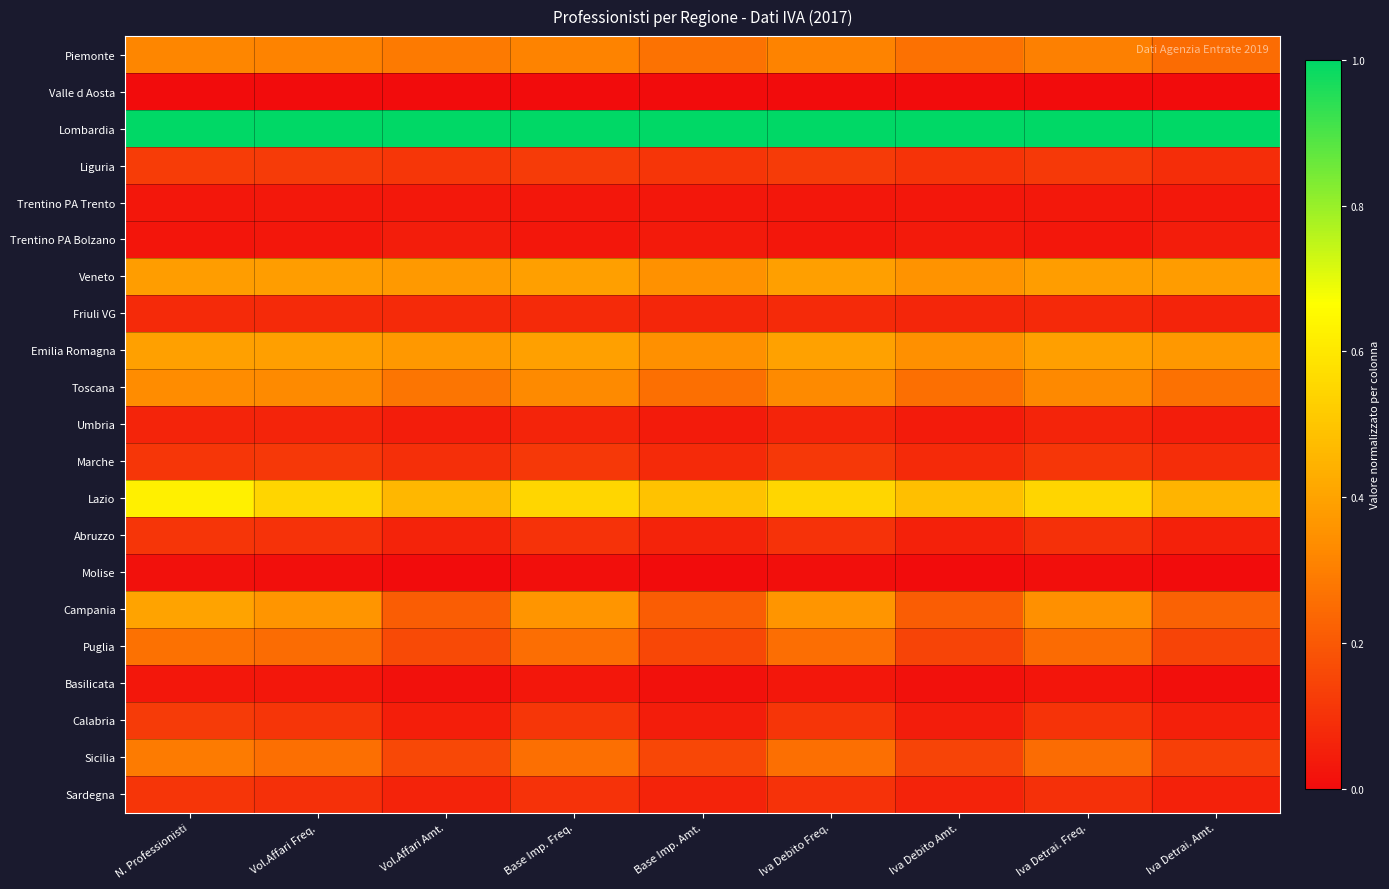

How many distinct data groups are displayed?

21